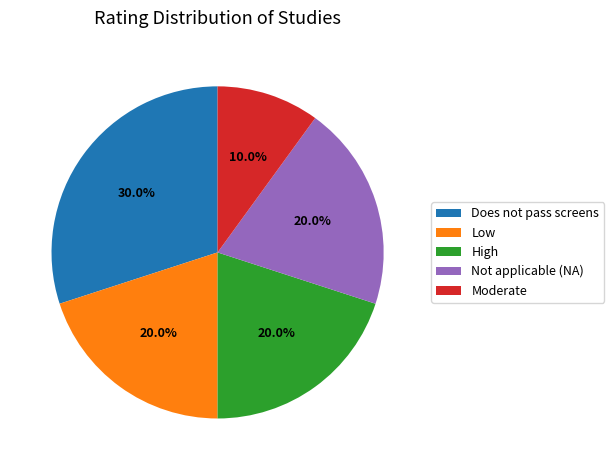

Count the number of slices in the pie.

5